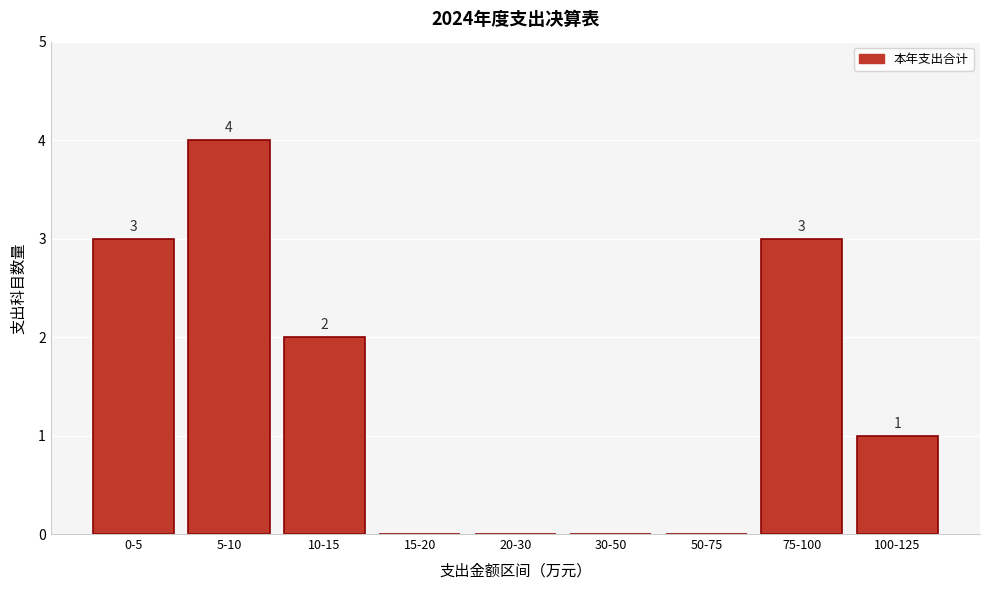

Reading left to right, what are all the values shown in this chart?

0-5=3	5-10=4	10-15=2	15-20=0	20-30=0	30-50=0	50-75=0	75-100=3	100-125=1